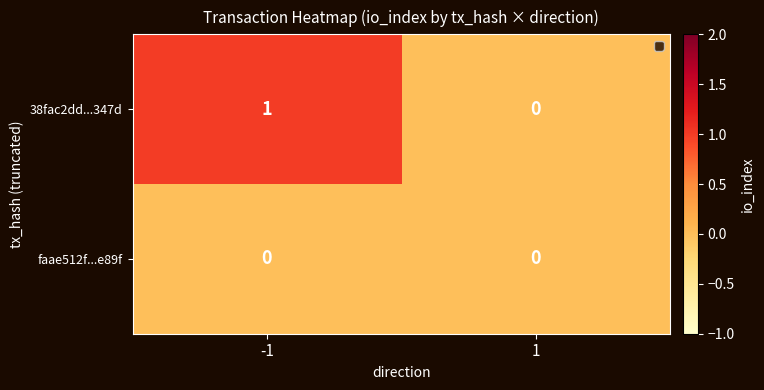

Which series changed the most between -1 and 1?

38fac2dd...347d